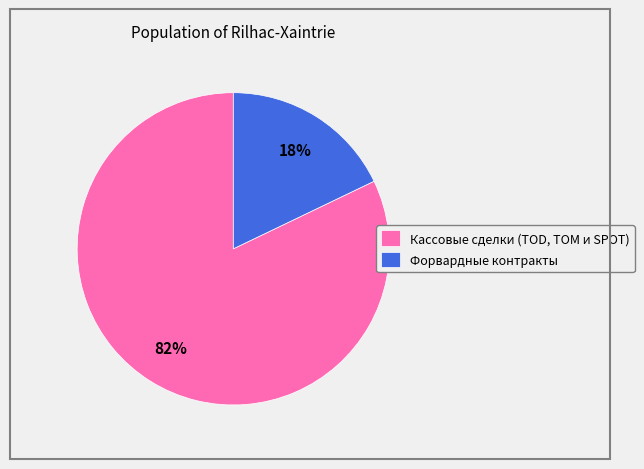

Combined, do Кассовые сделки (TOD, TOM и SPOT) and Форвардные контракты account for over 50%?

Yes